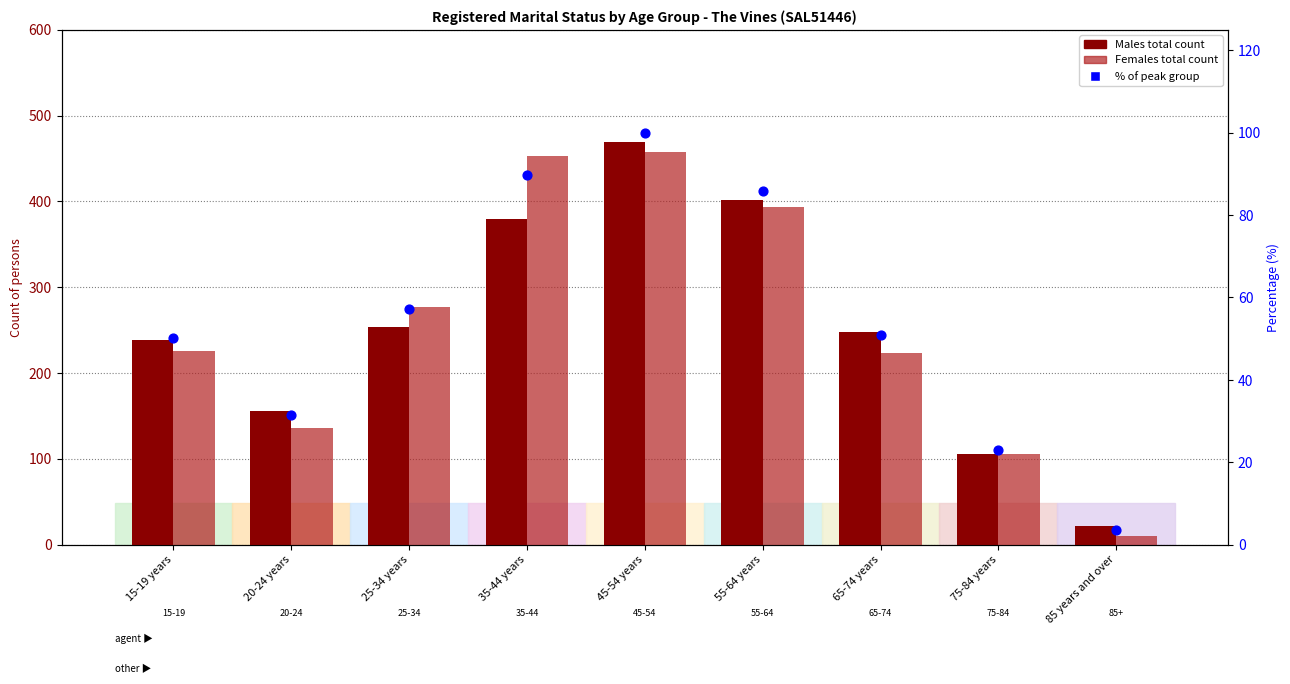

Which series has the largest total across all categories?

Females total count